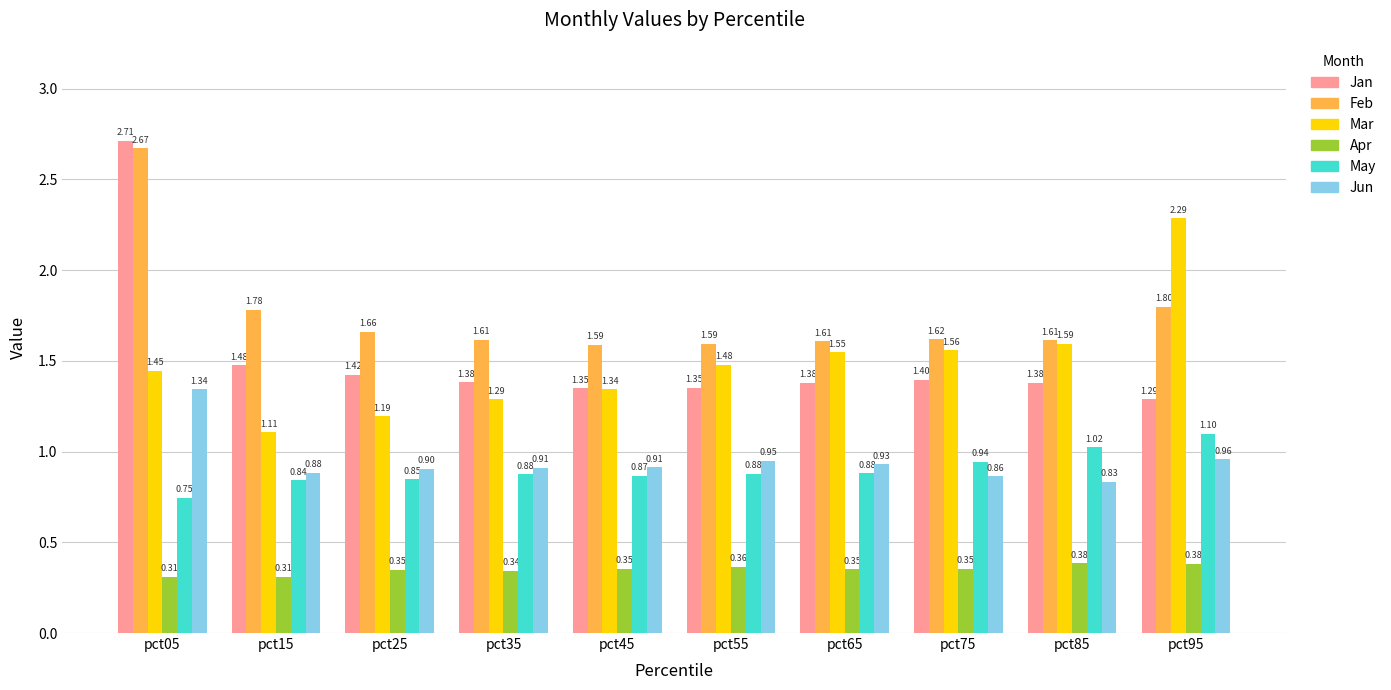

What is the highest value of the May series?

1.1